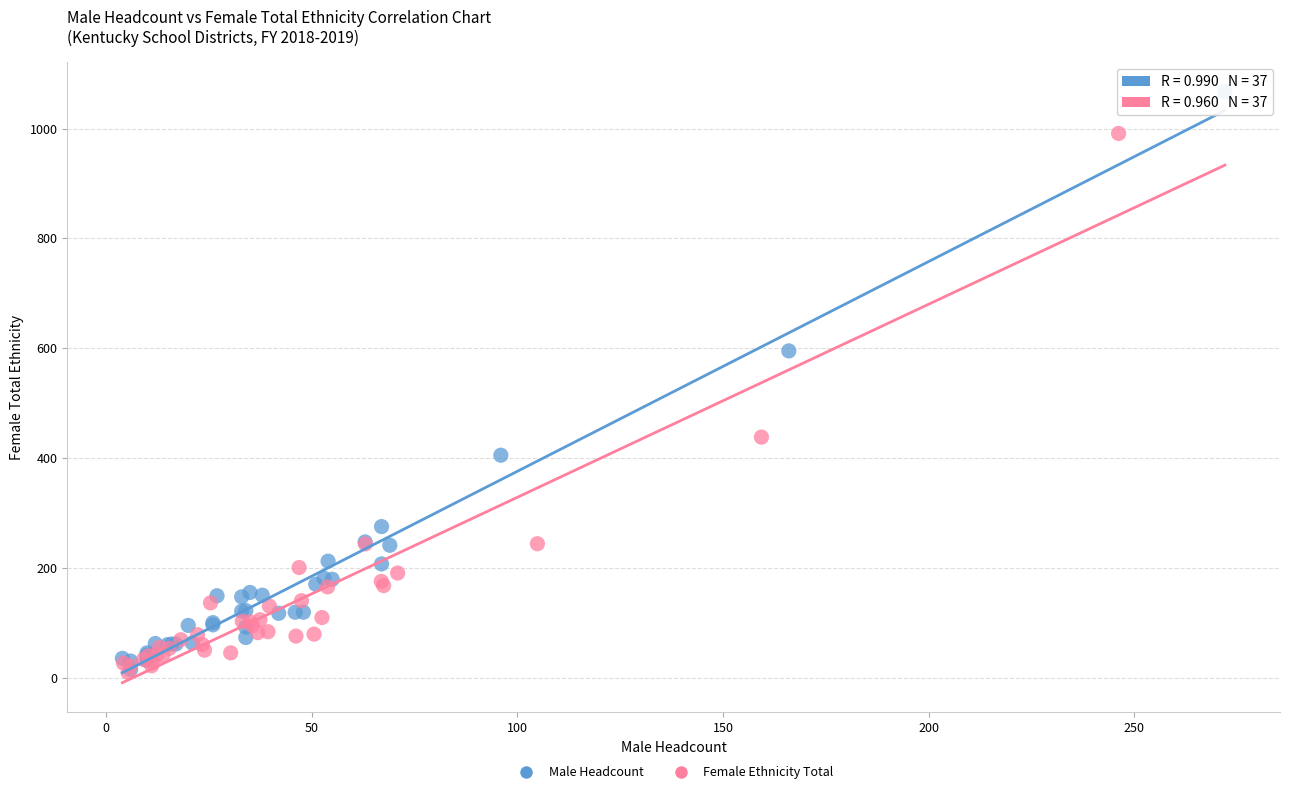

Which series contains the highest Y value?

Male Headcount